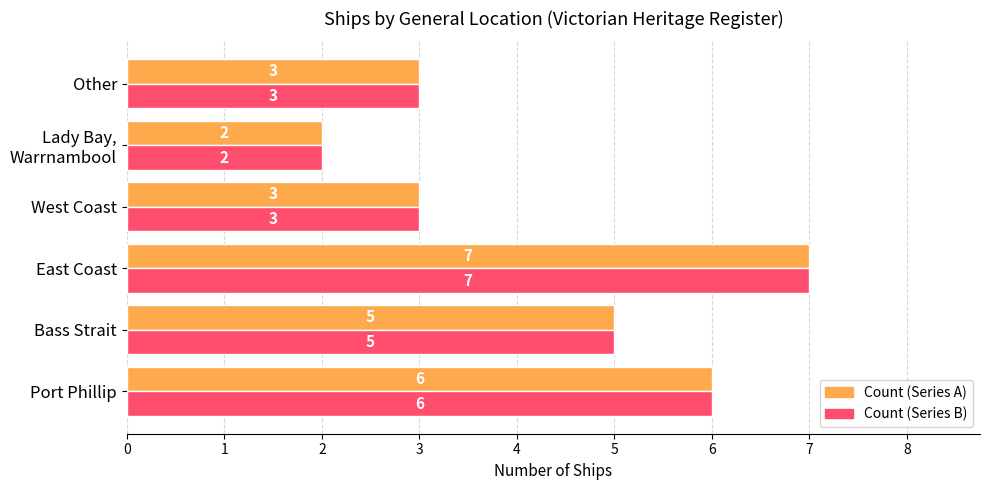

What is the total value across all series at Port Phillip?

12